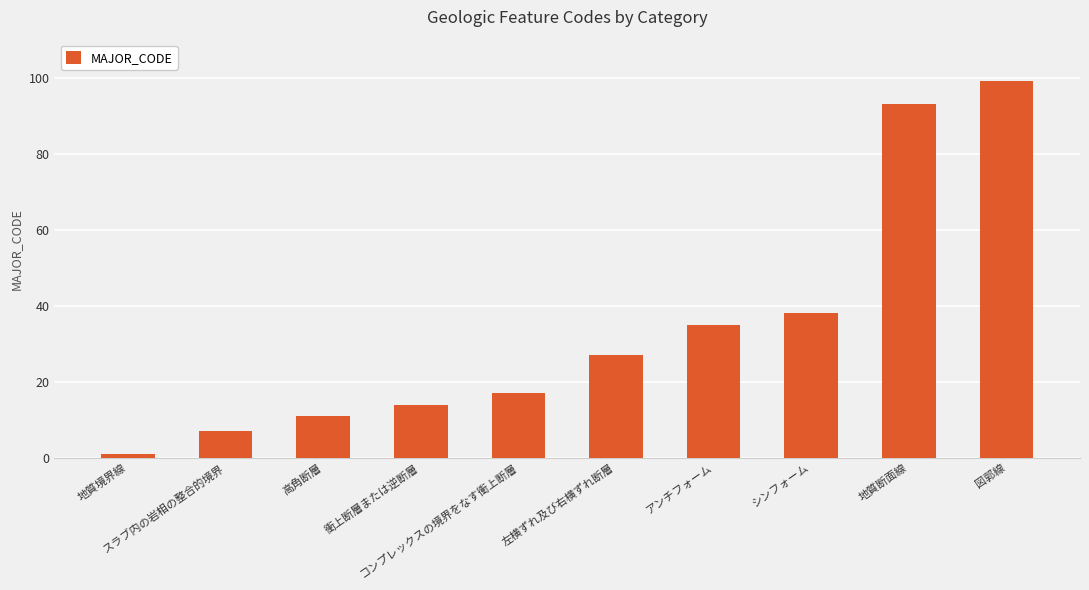

What is the sum of all values?

342